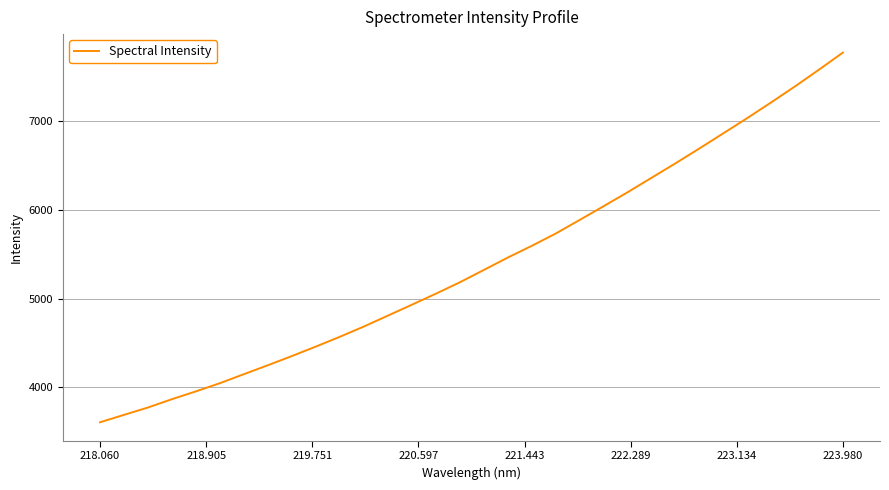

What is the smallest value displayed?

3607.8